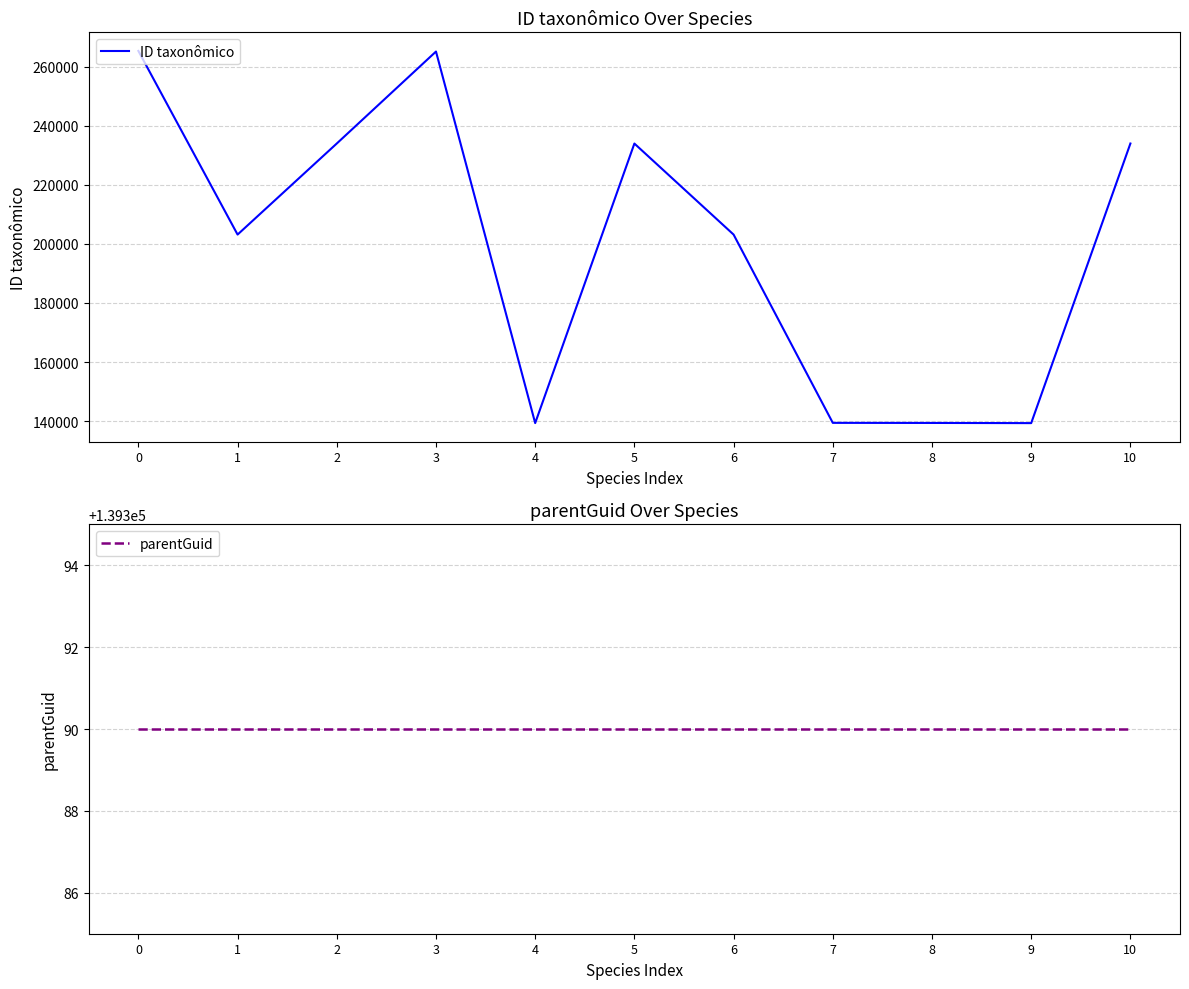

Which series has the largest total across all categories?

ID taxonômico